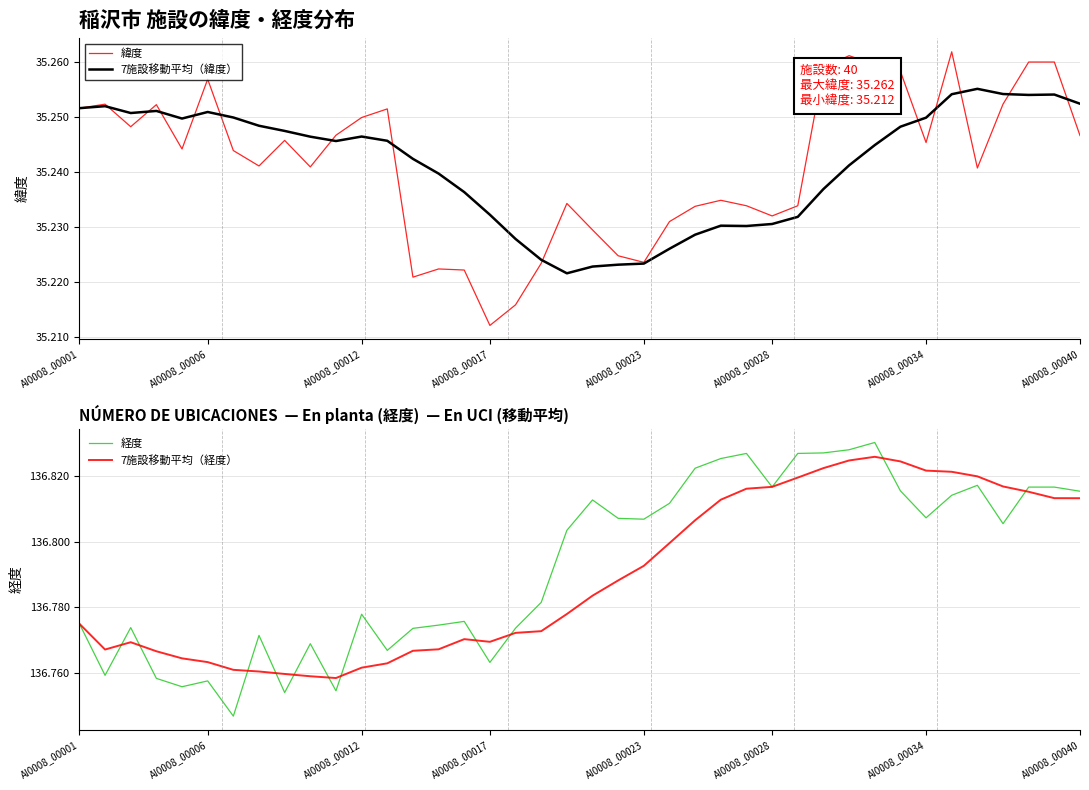

What is the minimum value shown in the chart?

35.2